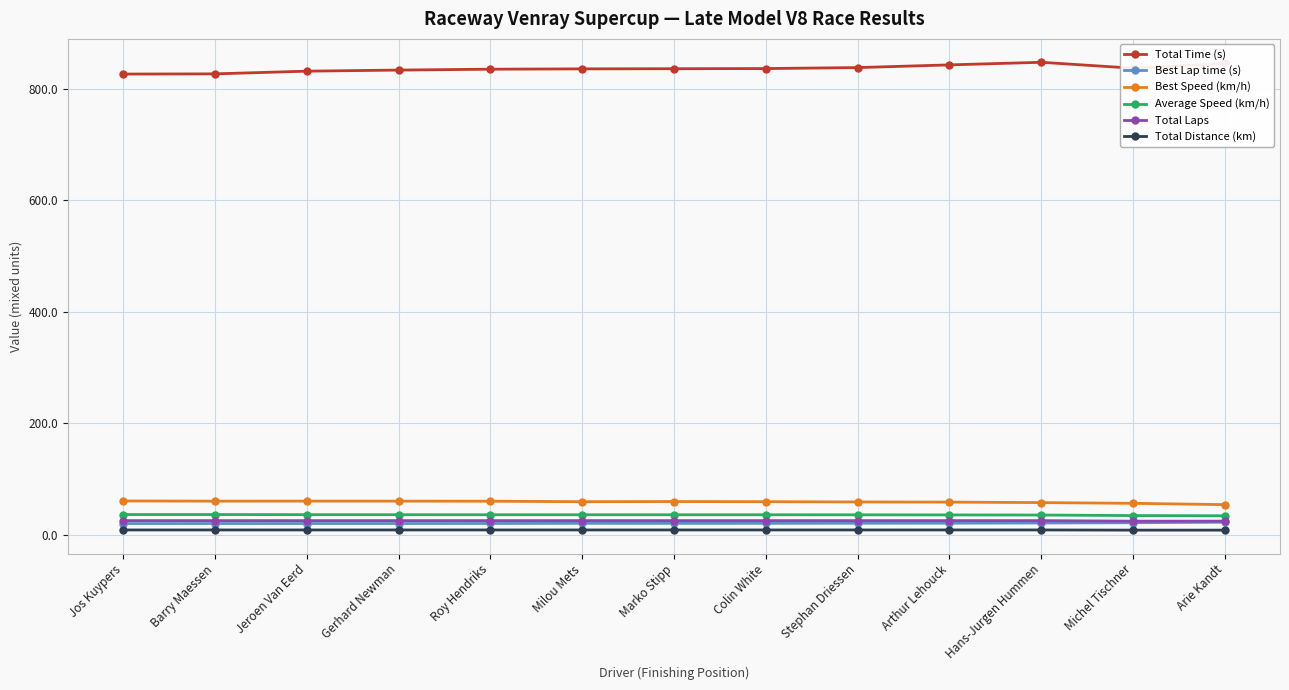

What is the lowest value of the Total Laps series?

24.0